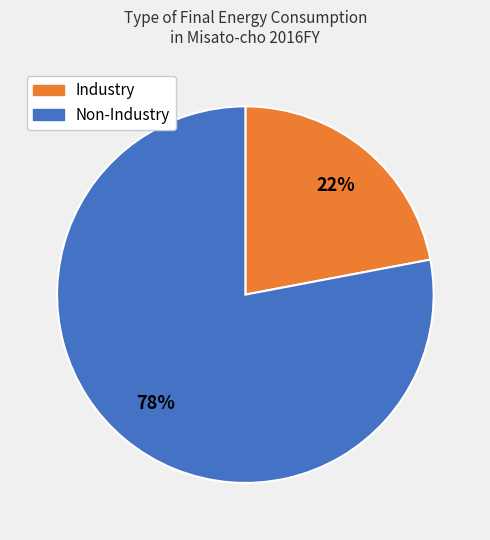

Does any single category account for the majority?

Yes